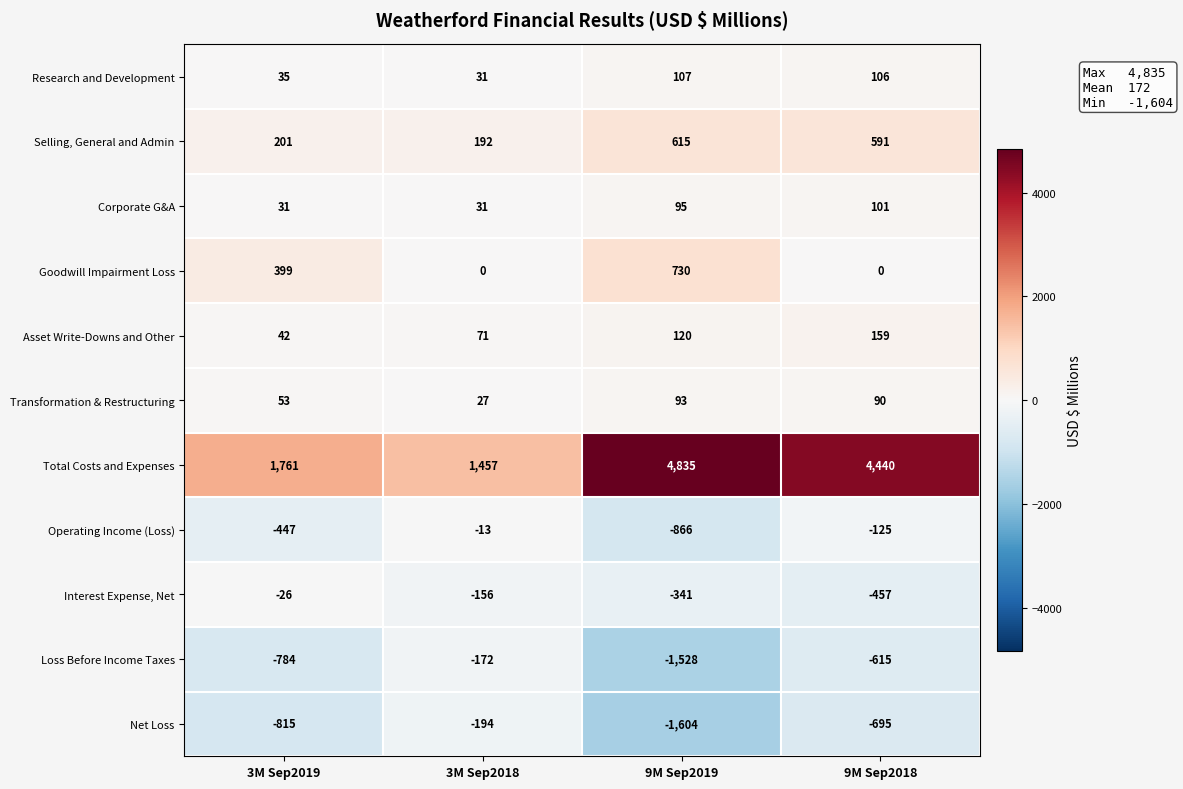

Which category has the highest value across all series?

9M Sep2019